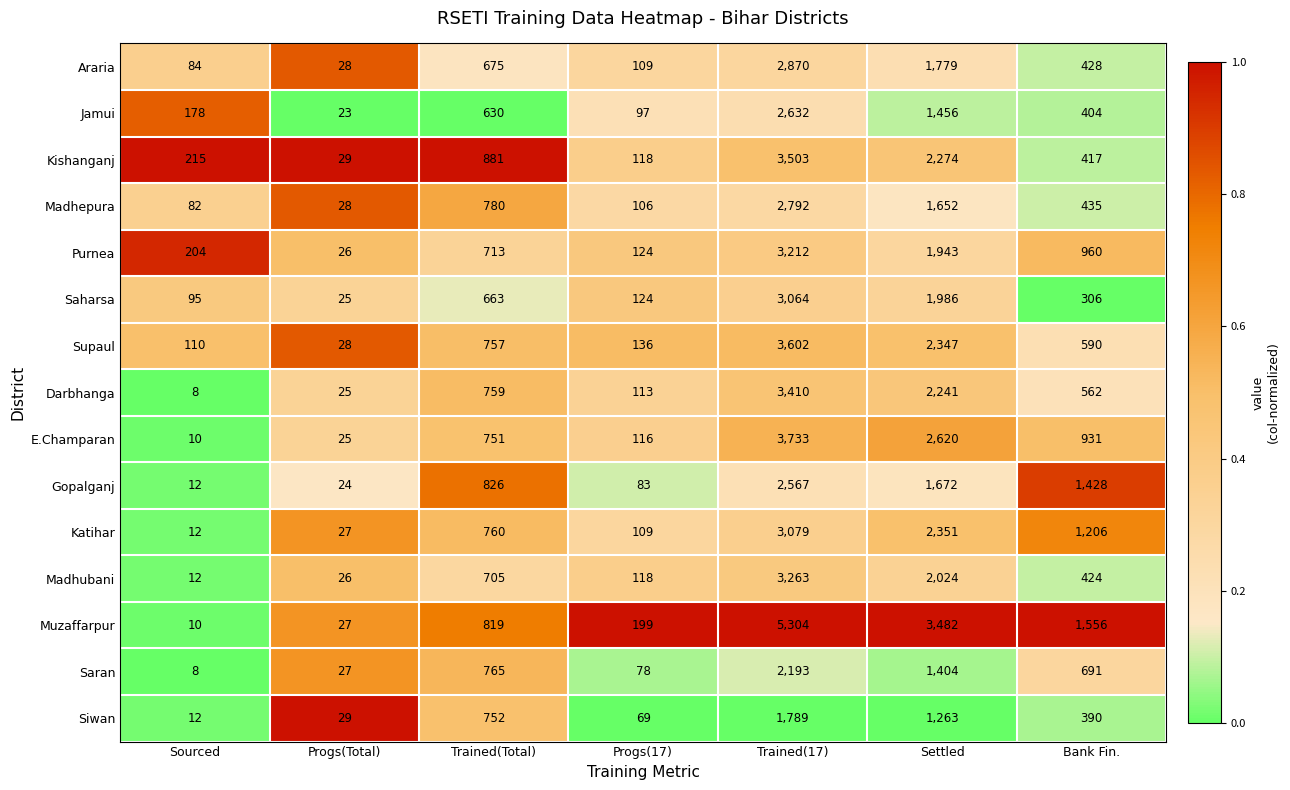

What is the total value across all series at Trained(17)?

47013